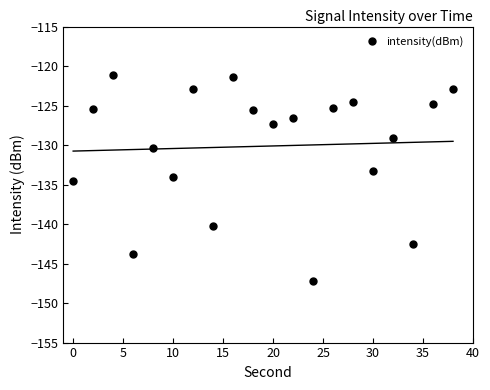

How many lines are shown in the chart?

1